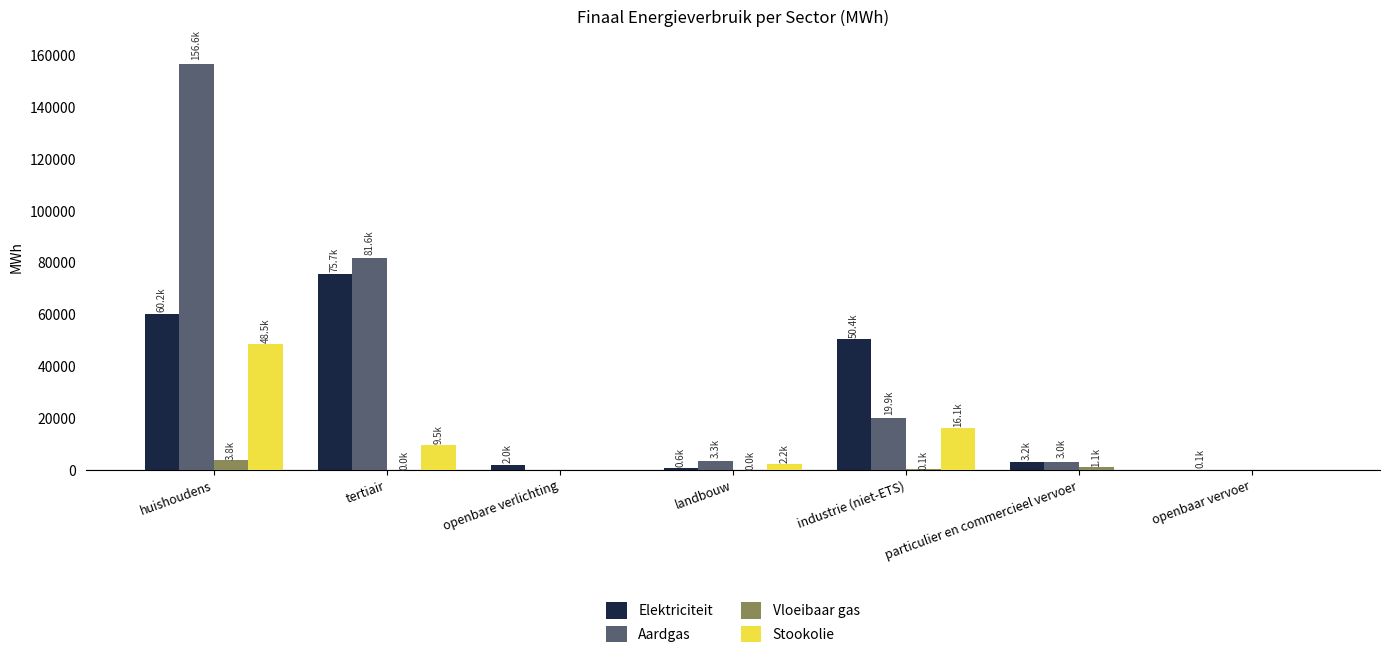

How many groups of bars are there?

7